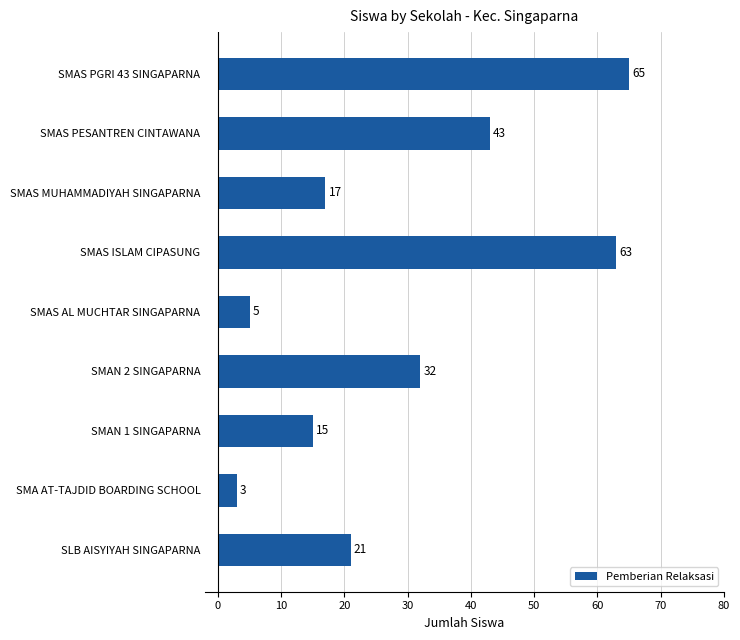

Reading bottom to top, what are all the values shown in this chart?

SLB AISYIYAH SINGAPARNA=21	SMA AT-TAJDID BOARDING SCHOOL=3	SMAN 1 SINGAPARNA=15	SMAN 2 SINGAPARNA=32	SMAS AL MUCHTAR SINGAPARNA=5	SMAS ISLAM CIPASUNG=63	SMAS MUHAMMADIYAH SINGAPARNA=17	SMAS PESANTREN CINTAWANA=43	SMAS PGRI 43 SINGAPARNA=65